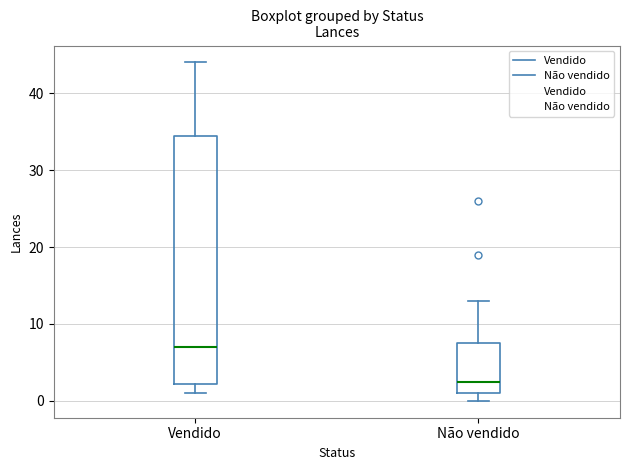

Reading left to right, transcribe this box plot: for each box, give where its median line is, the range the box spans, and where its two whiskers end, as read against the y-axis. The values are not printed on the chart, so give them approximately, as read against the axis.

Vendido: median 7, box 2 to 35, whiskers 1 to 44
Não vendido: median 3, box 1 to 8, whiskers 0 to 13